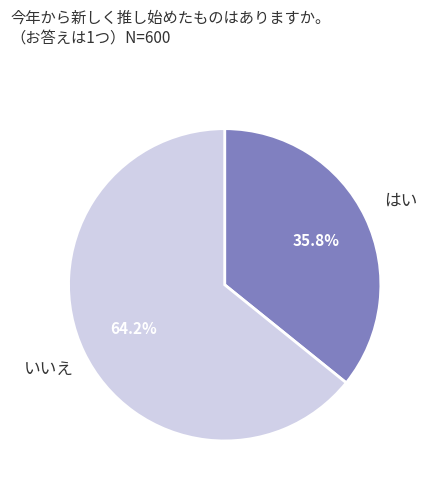

Is there any slice that represents more than half of the pie?

Yes